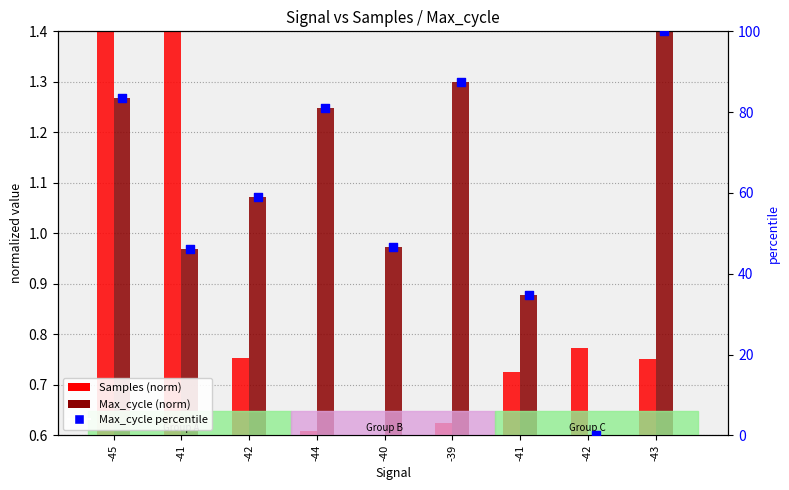

At how many categories does at least one series exceed 20?

8